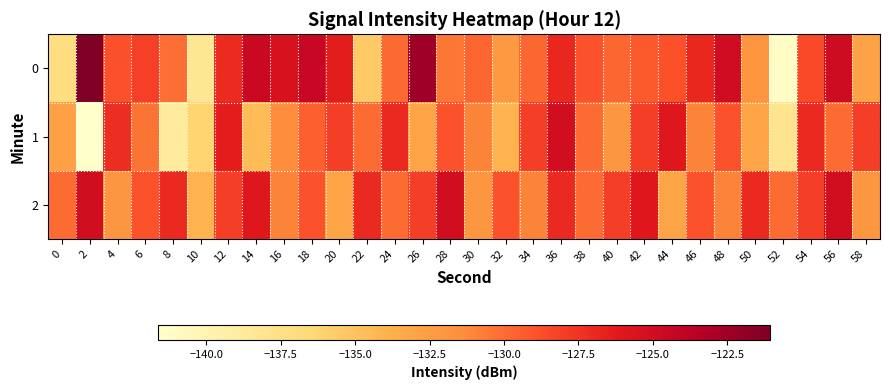

What is the greatest value displayed?

-121.1